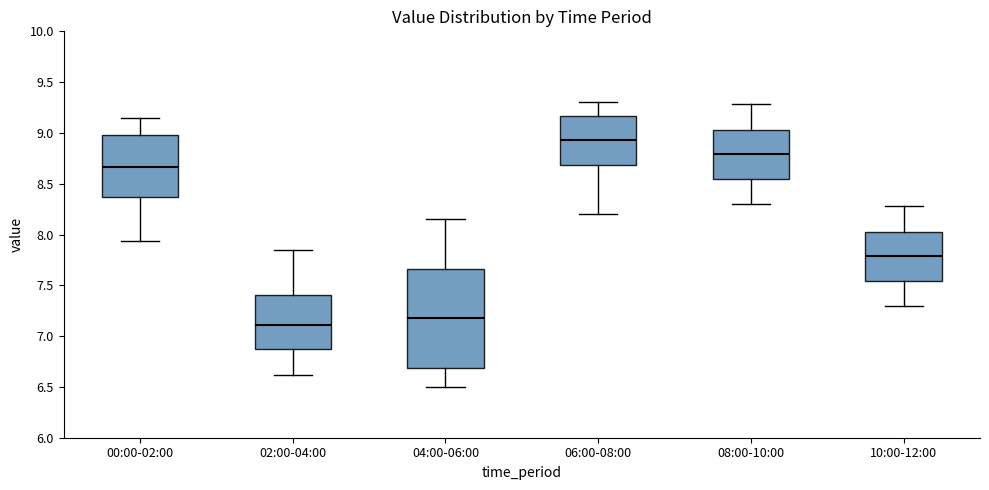

Where does the lower whisker of the box for 08:00-10:00 end on the y-axis? The values are not printed on the chart, so give them approximately, as read against the axis.

8.30